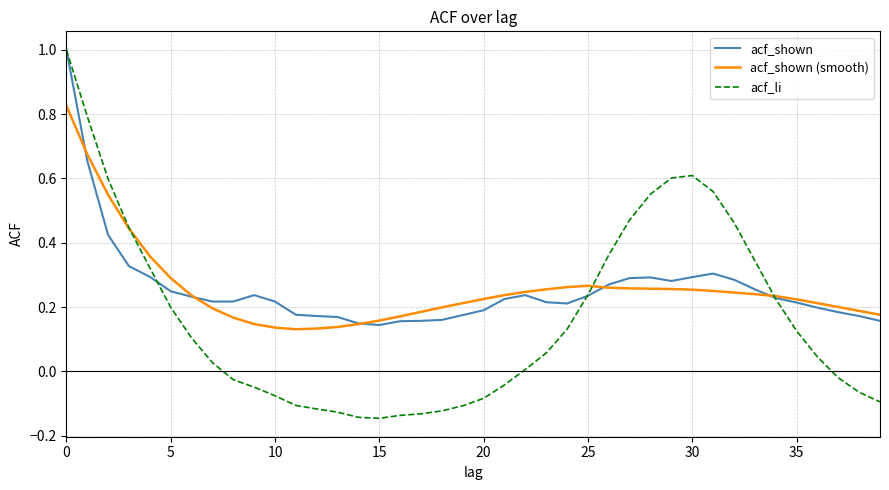

Which series has the widest spread of values?

acf_li